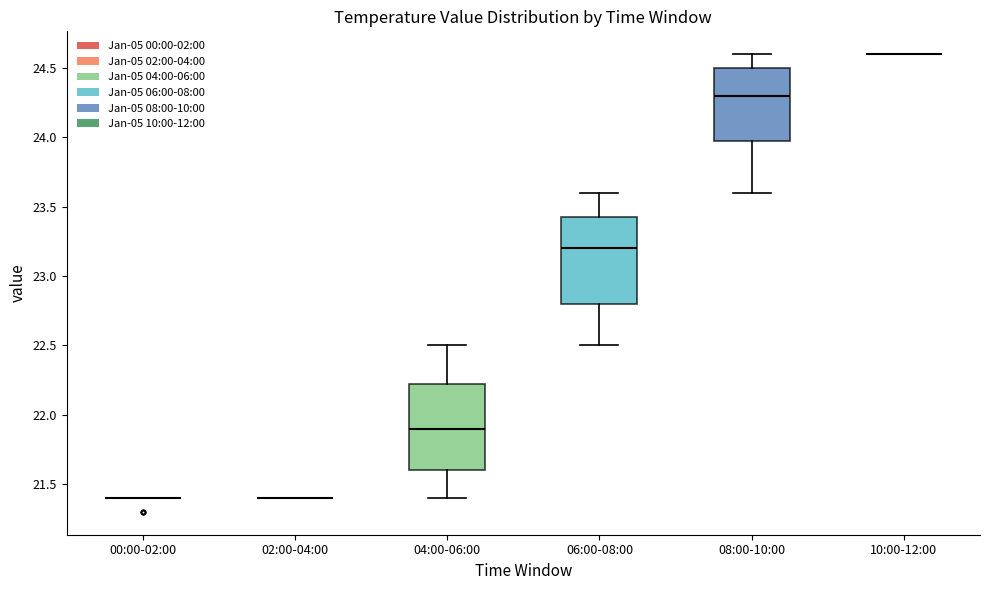

Reading left to right, read every box against the y-axis: the position of its median line, the range the box covers, and the ends of its whiskers. The values are not printed on the chart, so give them approximately, as read against the axis.

00:00-02:00: box collapsed to a line at 21.40, whiskers 21.40 to 21.40
02:00-04:00: box collapsed to a line at 21.40, whiskers 21.40 to 21.40
04:00-06:00: median 21.90, box 21.60 to 22.25, whiskers 21.40 to 22.50
06:00-08:00: median 23.20, box 22.80 to 23.45, whiskers 22.50 to 23.60
08:00-10:00: median 24.30, box 24.00 to 24.50, whiskers 23.60 to 24.60
10:00-12:00: box collapsed to a line at 24.60, whiskers 24.60 to 24.60